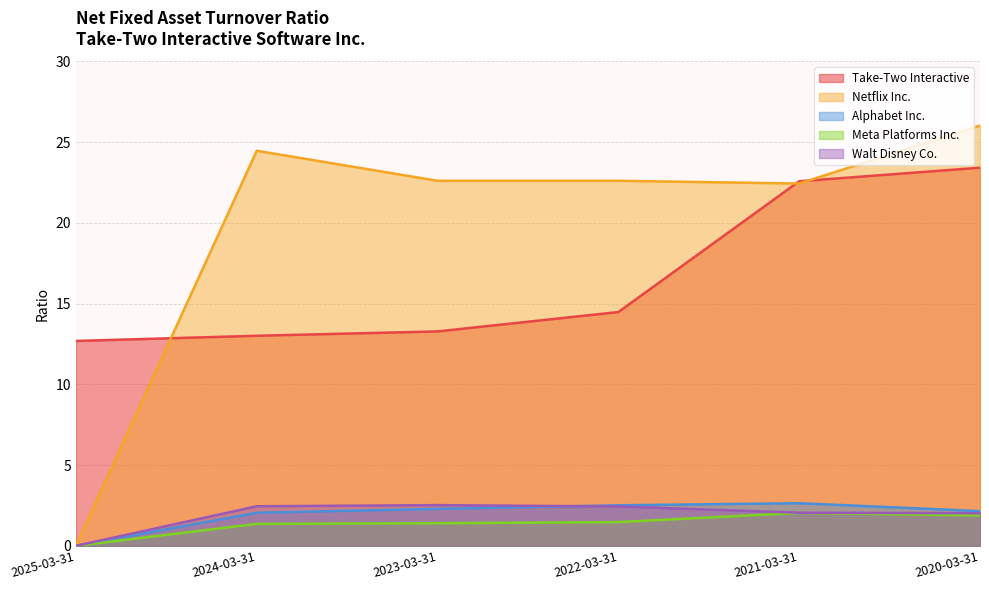

Which category has the lowest value in the Take-Two Interactive series?

2025-03-31